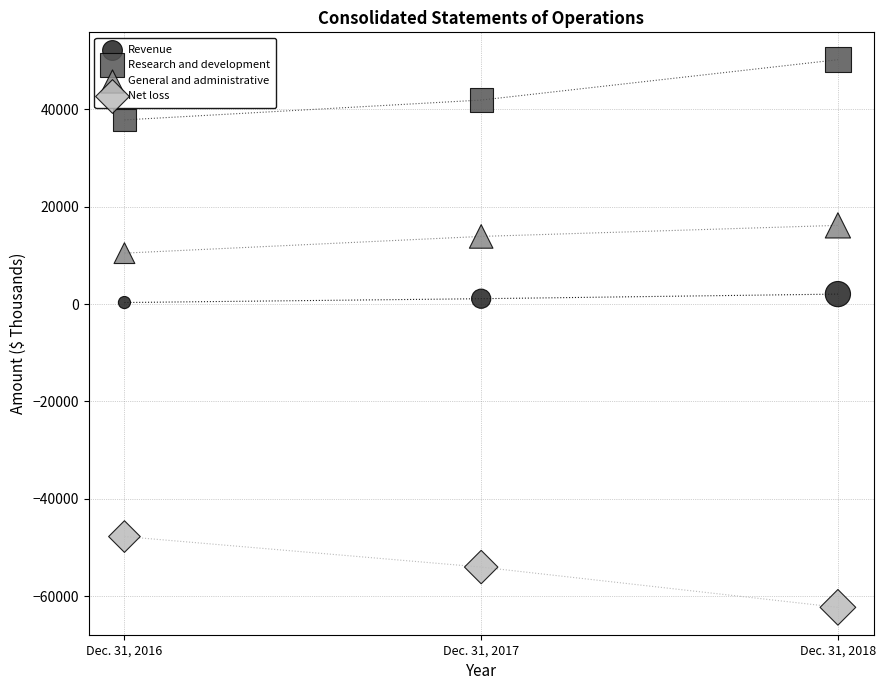

Which series has the widest spread of Y values?

Net loss